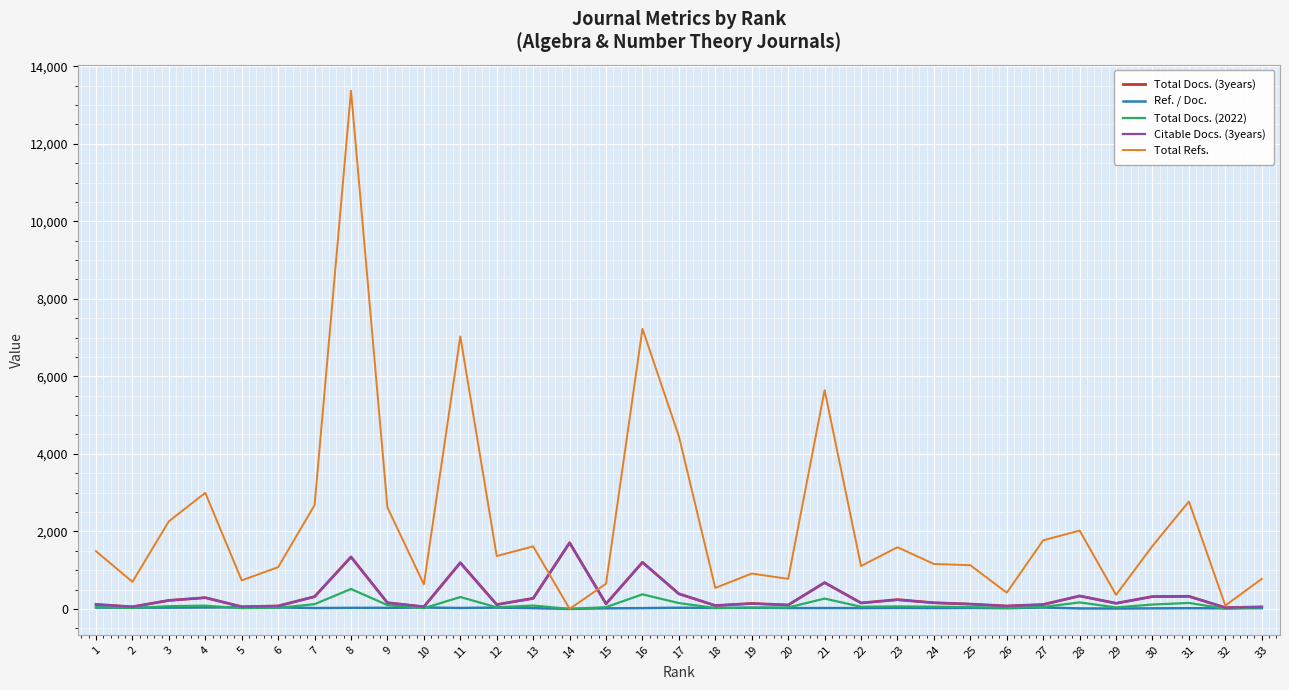

Which series changed the most between 24 and 28?

Total Refs.